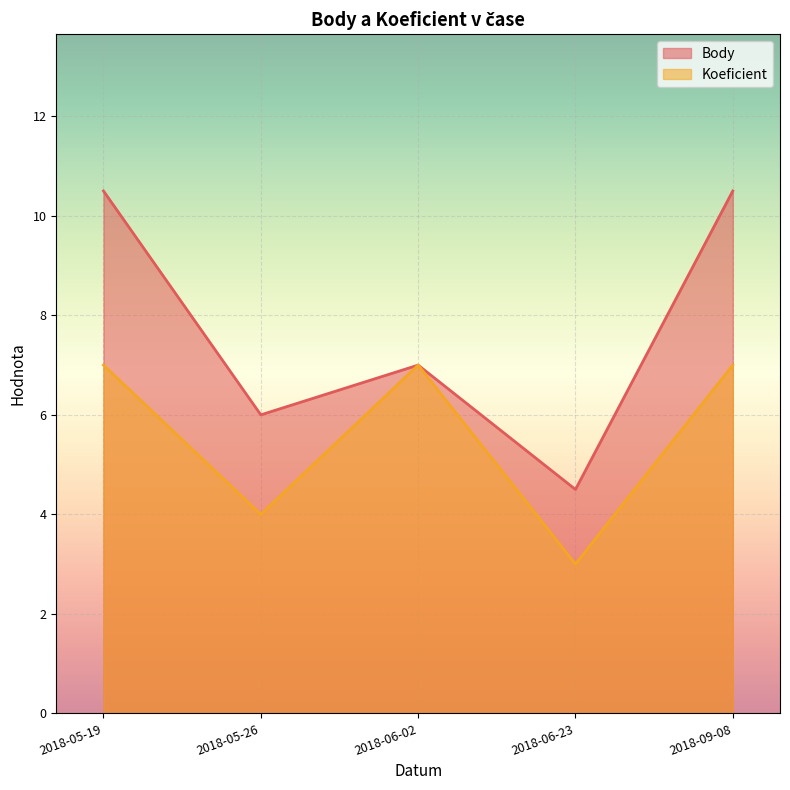

Which series has the largest total across all categories?

Body